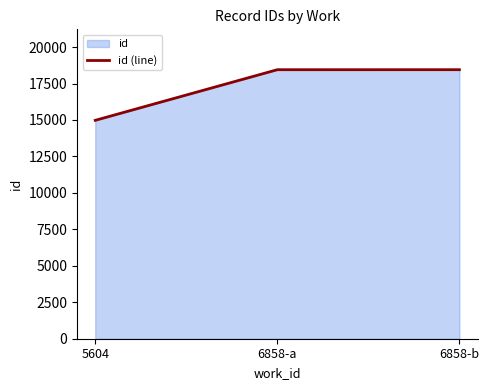

Approximately how many times larger is the value at 6858-b compared to 6858-a?

1.0